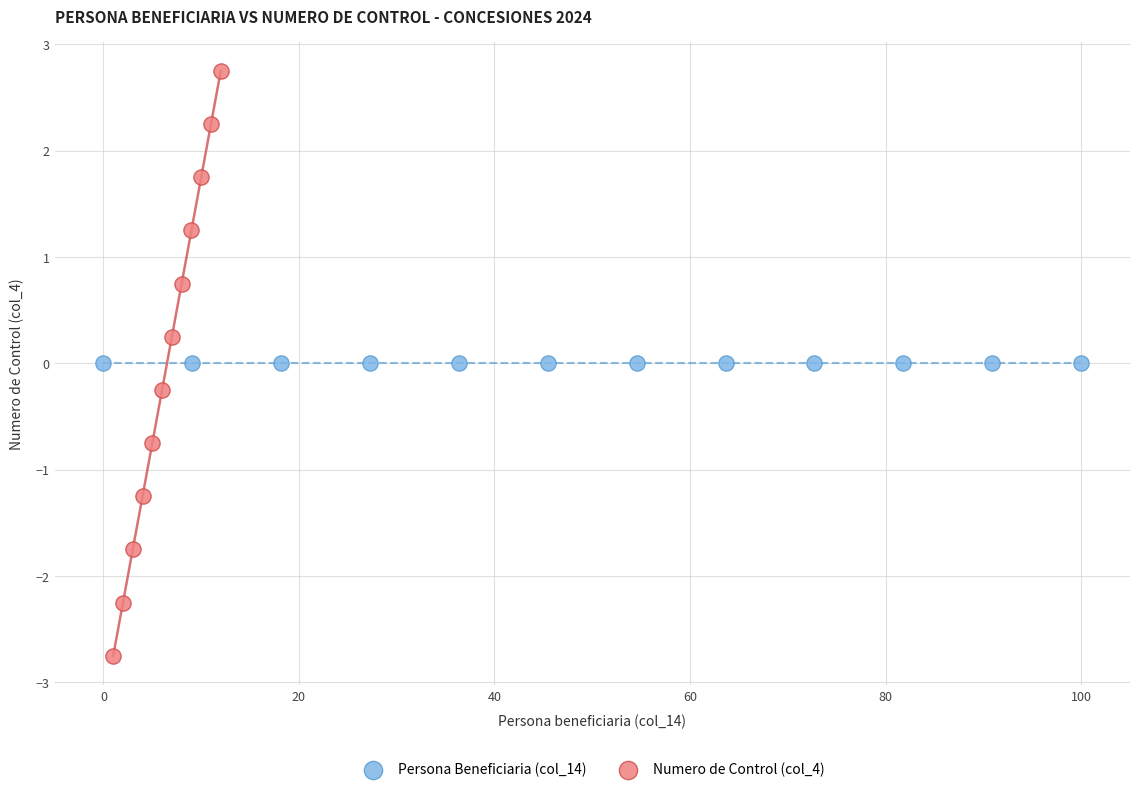

Which series reaches the maximum Y coordinate?

Numero de Control (col_4)